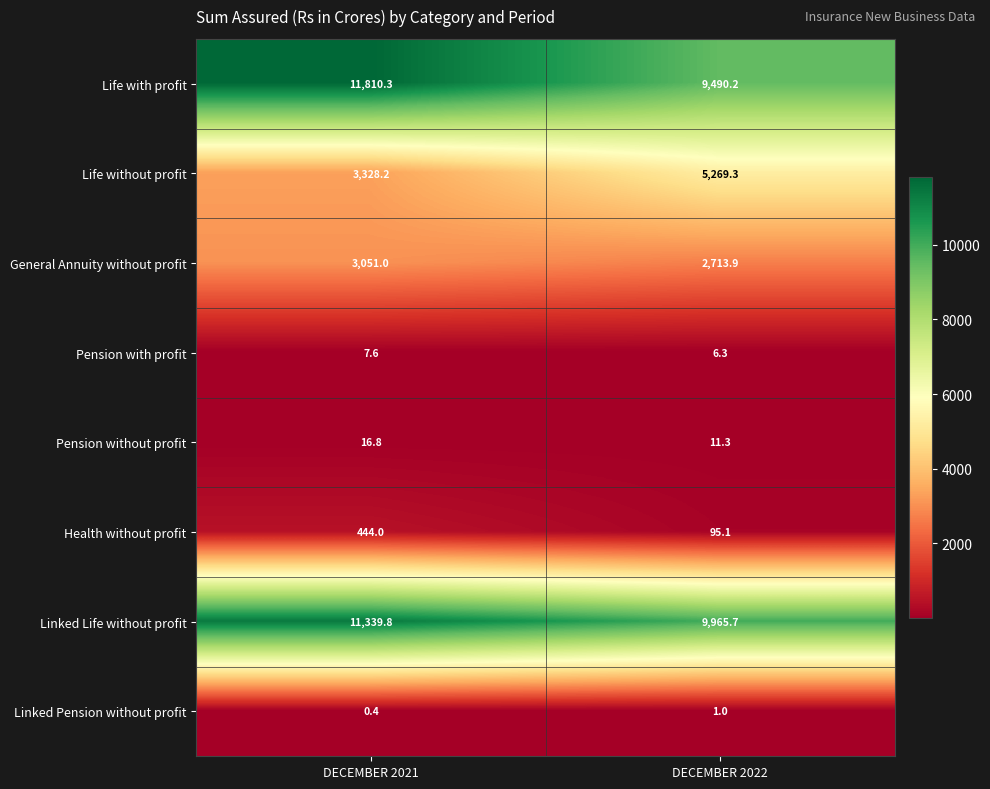

Which category has the lowest value across all series?

DECEMBER 2021